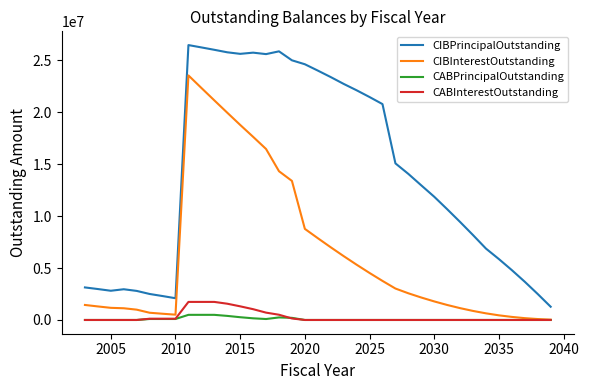

True or false: CABInterestOutstanding and CIBPrincipalOutstanding intersect in this chart.

False